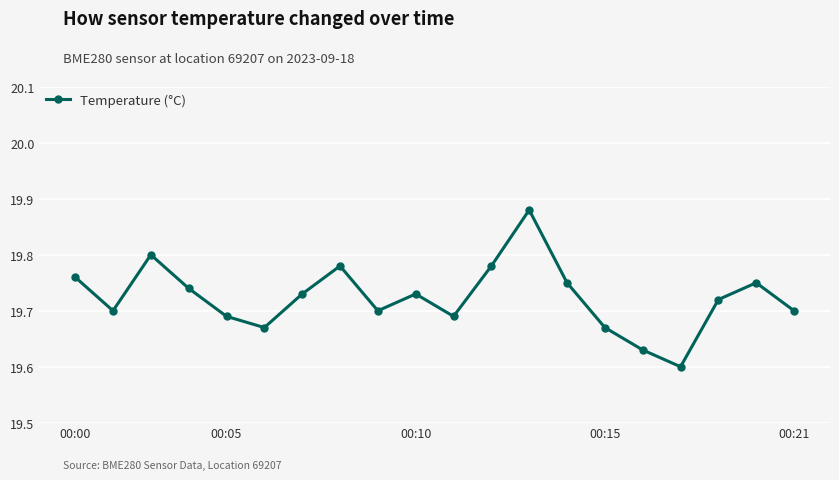

What is the sum of all values?

394.5